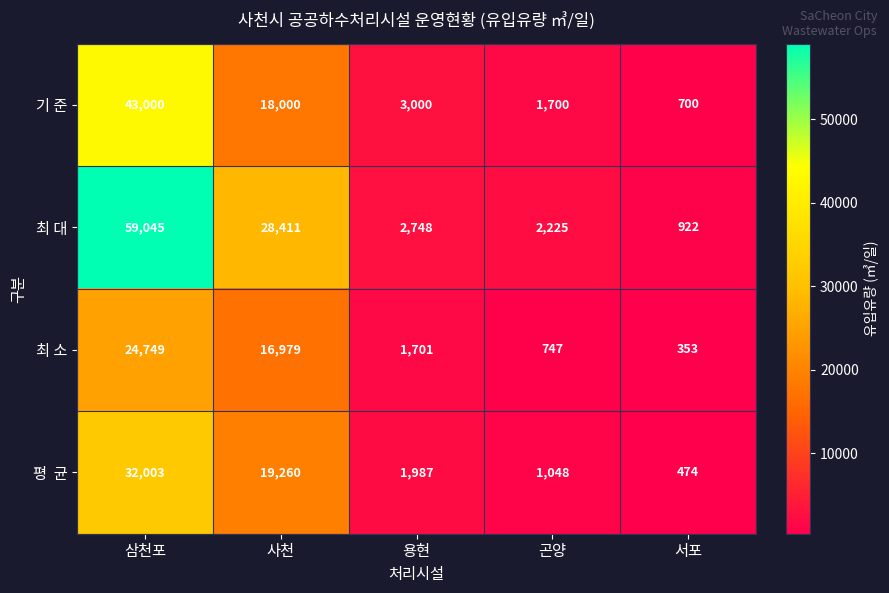

Which category has the highest value in the 기 준 series?

삼천포